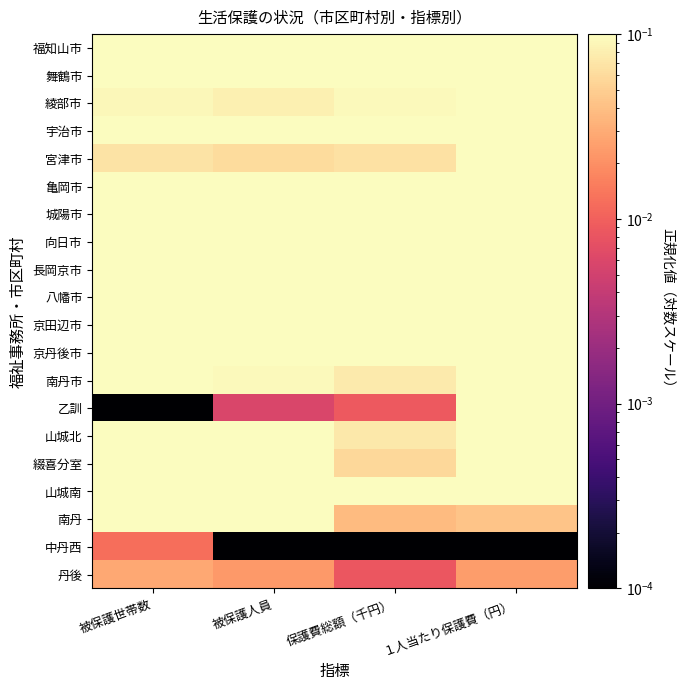

Rank the series at 被保護人員 from highest to lowest value.

宇治市, 舞鶴市, 八幡市, 亀岡市, 京田辺市, 城陽市, 山城南, 長岡京市, 福知山市, 向日市, 山城北, 綴喜分室, 京丹後市, 南丹, 南丹市, 綾部市, 宮津市, 丹後, 乙訓, 中丹西